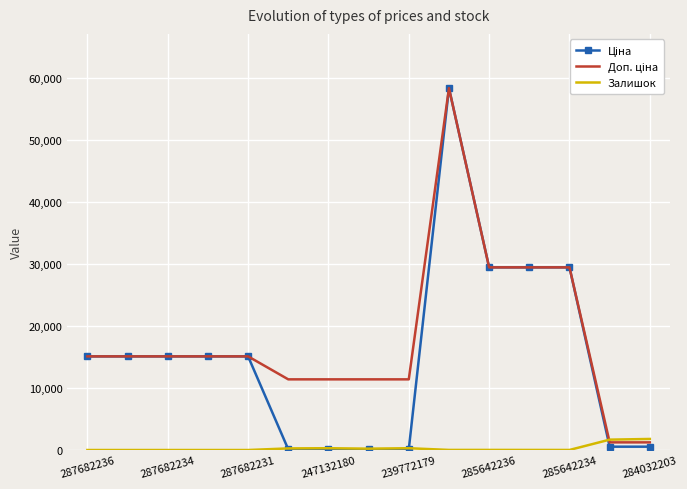

What is the highest value of the Залишок series?

1786.0